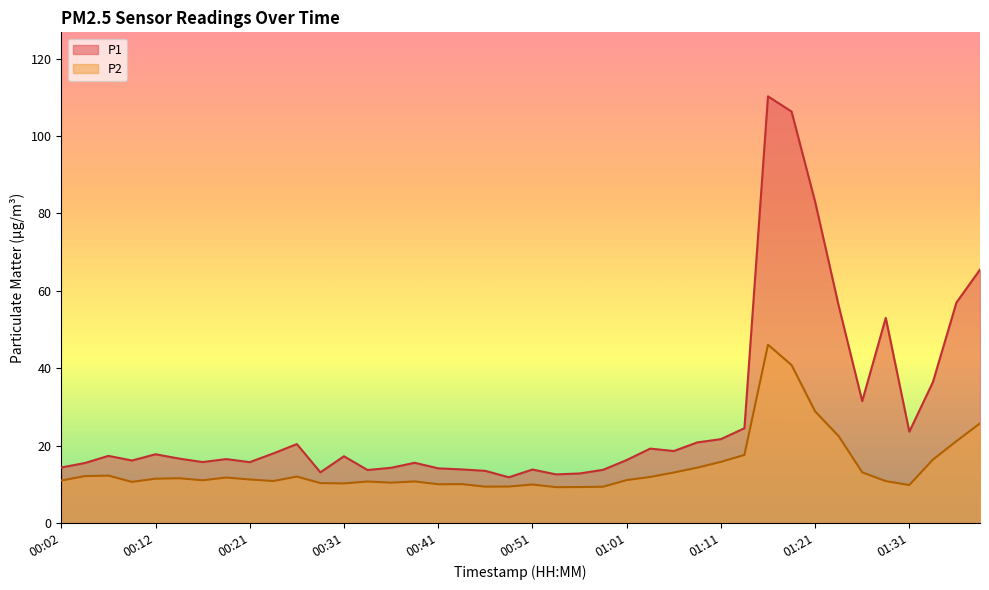

Reading left to right, what are all the values shown in this chart?

P1: 14.3	15.5	17.4	16.1	17.8	16.6	15.8	16.5	15.7	18.0	20.4	13.1	17.2	13.7	14.3	15.6	14.1	13.8	13.5	11.8	13.8	12.6	12.8	13.8	16.3	19.2	18.6	20.8	21.7	24.5	110.2	106.3	83.0	56.2	31.5	53.0	23.6	36.4	57.0	65.5
P2: 11.0	12.1	12.2	10.6	11.4	11.6	11.1	11.8	11.2	10.8	12.0	10.3	10.2	10.7	10.4	10.8	10.0	10.1	9.4	9.4	9.9	9.3	9.3	9.4	11.1	11.9	13.1	14.3	15.8	17.6	46.1	40.8	28.9	22.4	13.1	10.8	9.8	16.4	21.1	25.8